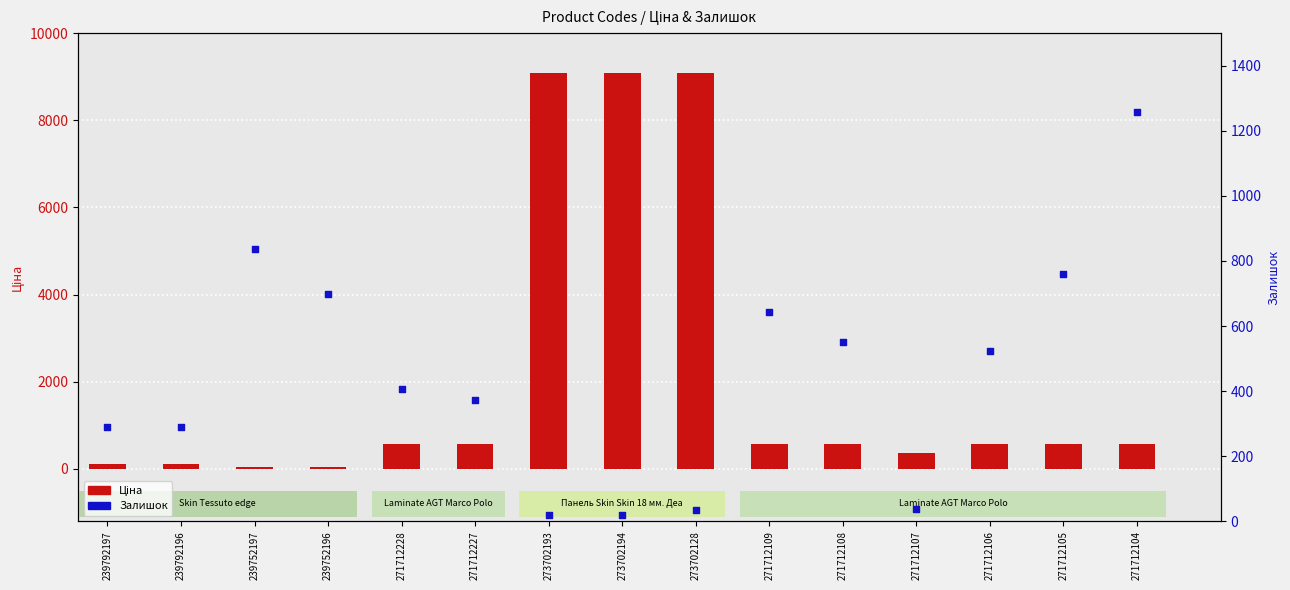

Which series has the largest total across all categories?

Ціна